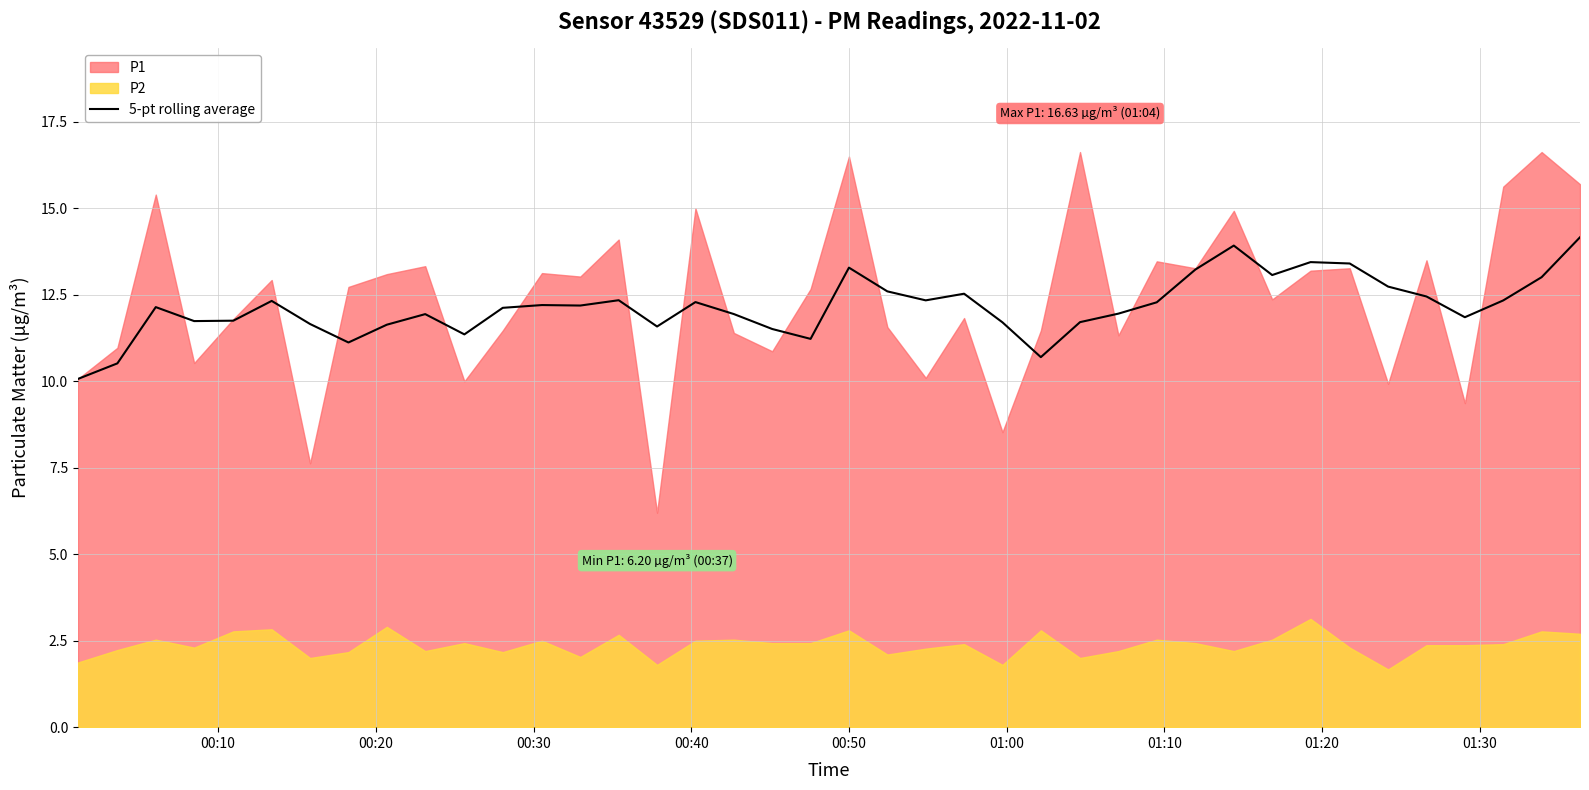

What is the minimum value for 5-pt rolling average?

10.1